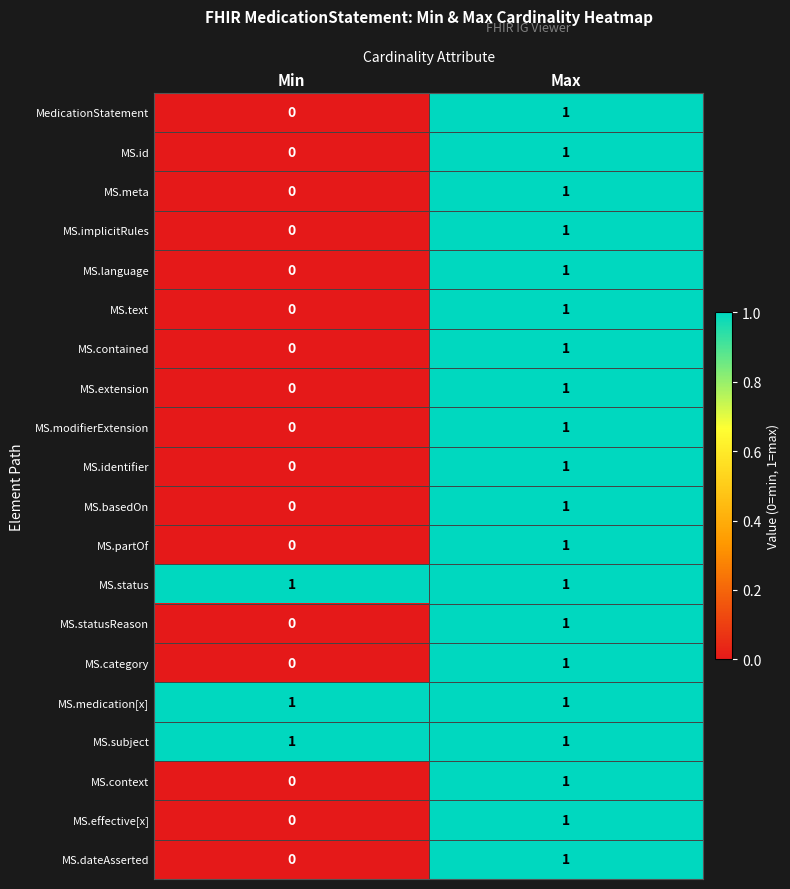

At which category is the sum across all series the highest?

Max